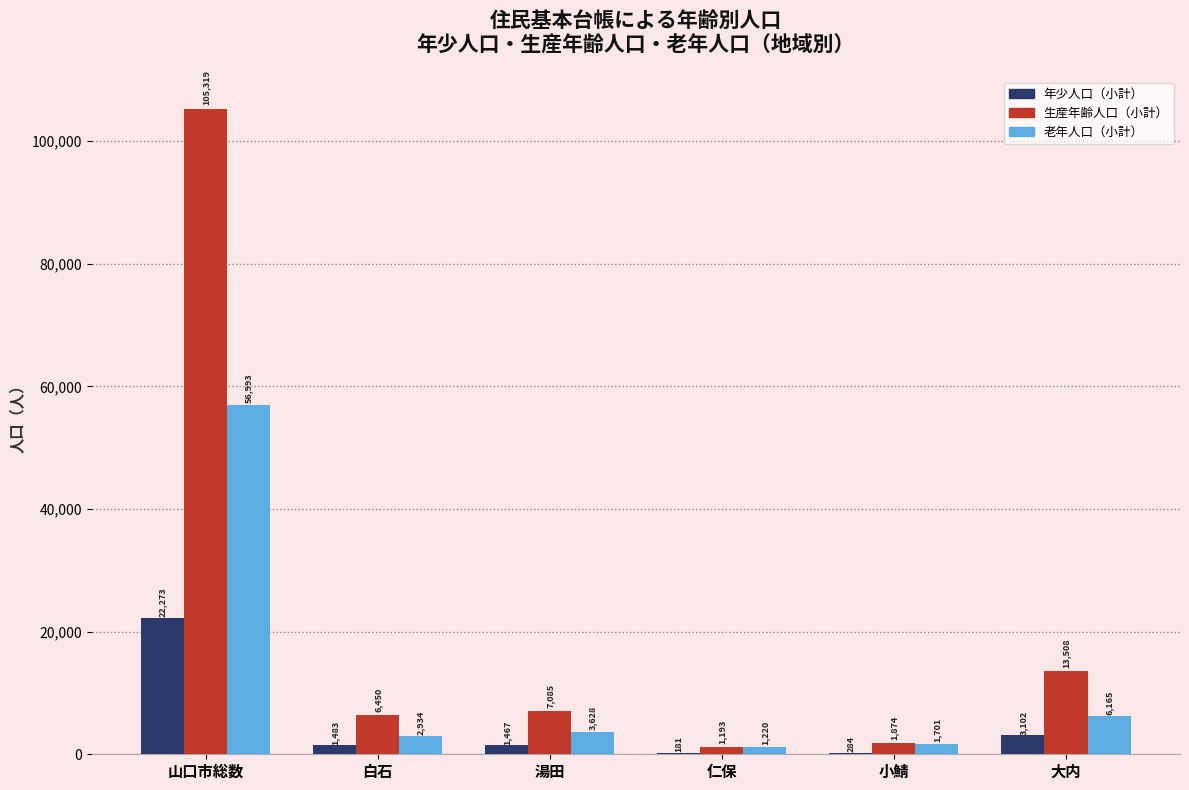

How many distinct data groups are displayed?

3